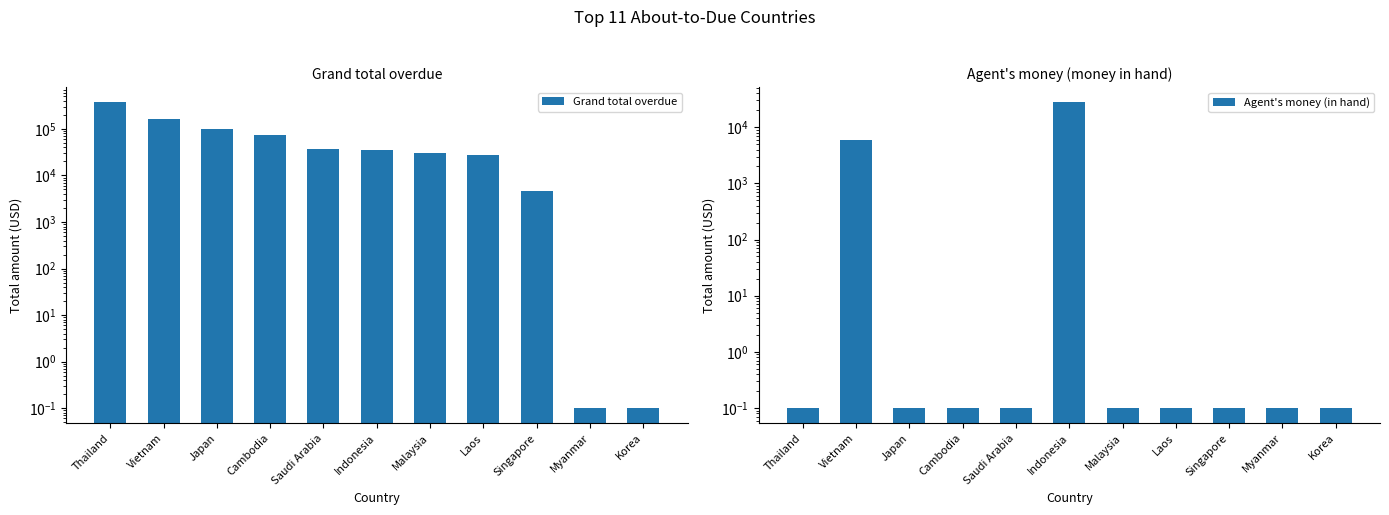

Reading left to right, list all the values displayed in this chart.

Grand total overdue: Thailand=373511.1	Vietnam=160846.3	Japan=101061.6	Cambodia=75174.2	Saudi Arabia=37895.0	Indonesia=34893.2	Malaysia=29924.5	Laos=28209.0	Singapore=4741.0	Myanmar=0.1	Korea=0.1
Agent's money (in hand): Thailand=0.1	Vietnam=6035.0	Japan=0.1	Cambodia=0.1	Saudi Arabia=0.1	Indonesia=27652.2	Malaysia=0.1	Laos=0.1	Singapore=0.1	Myanmar=0.1	Korea=0.1